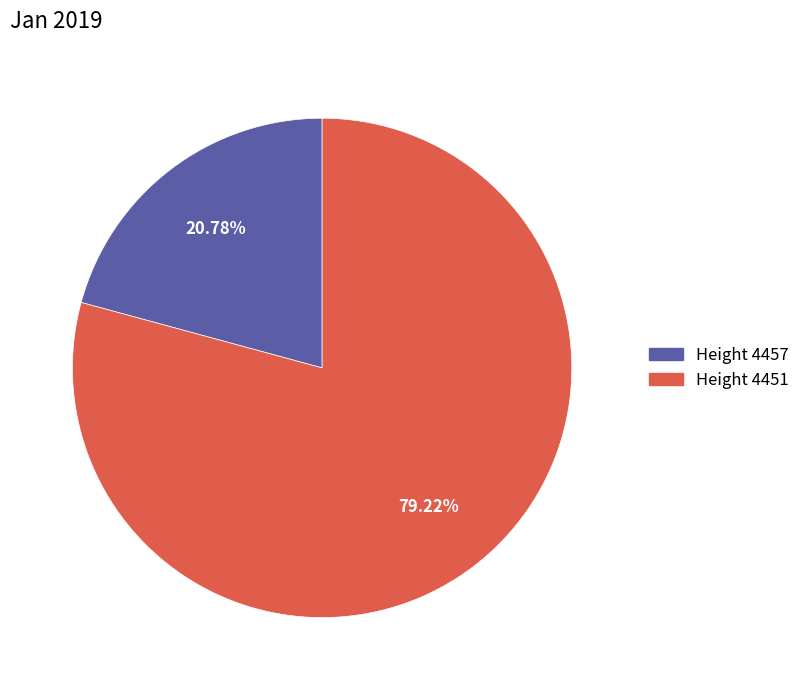

Does any single category account for the majority?

Yes